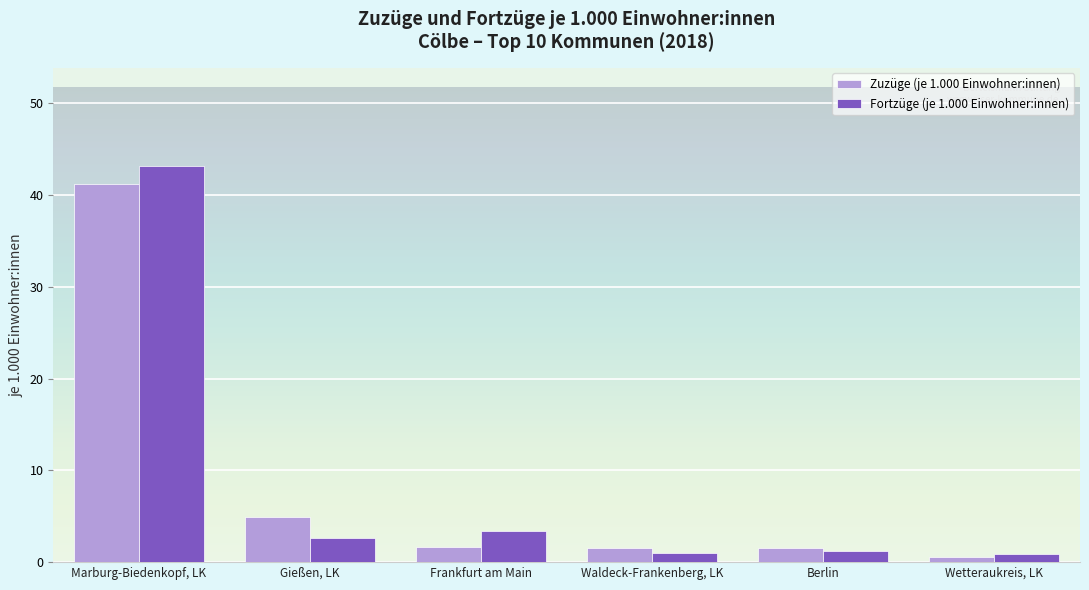

Which series has the widest spread of values?

Fortzüge (je 1.000 Einwohner:innen)